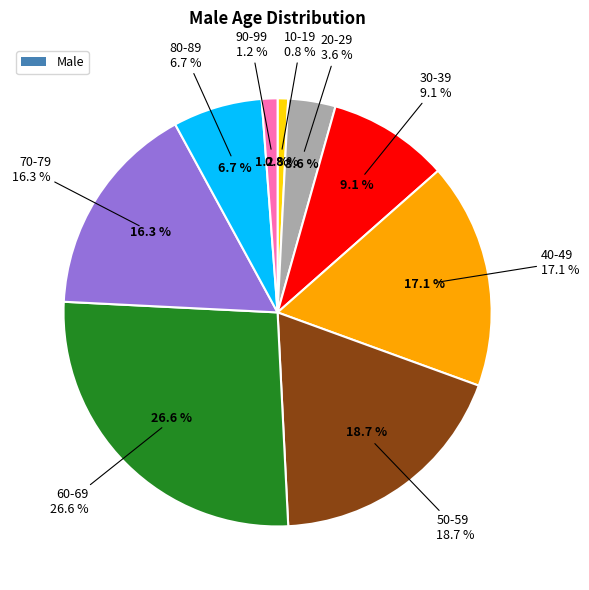

Which category has the smallest portion of the pie?

10-19